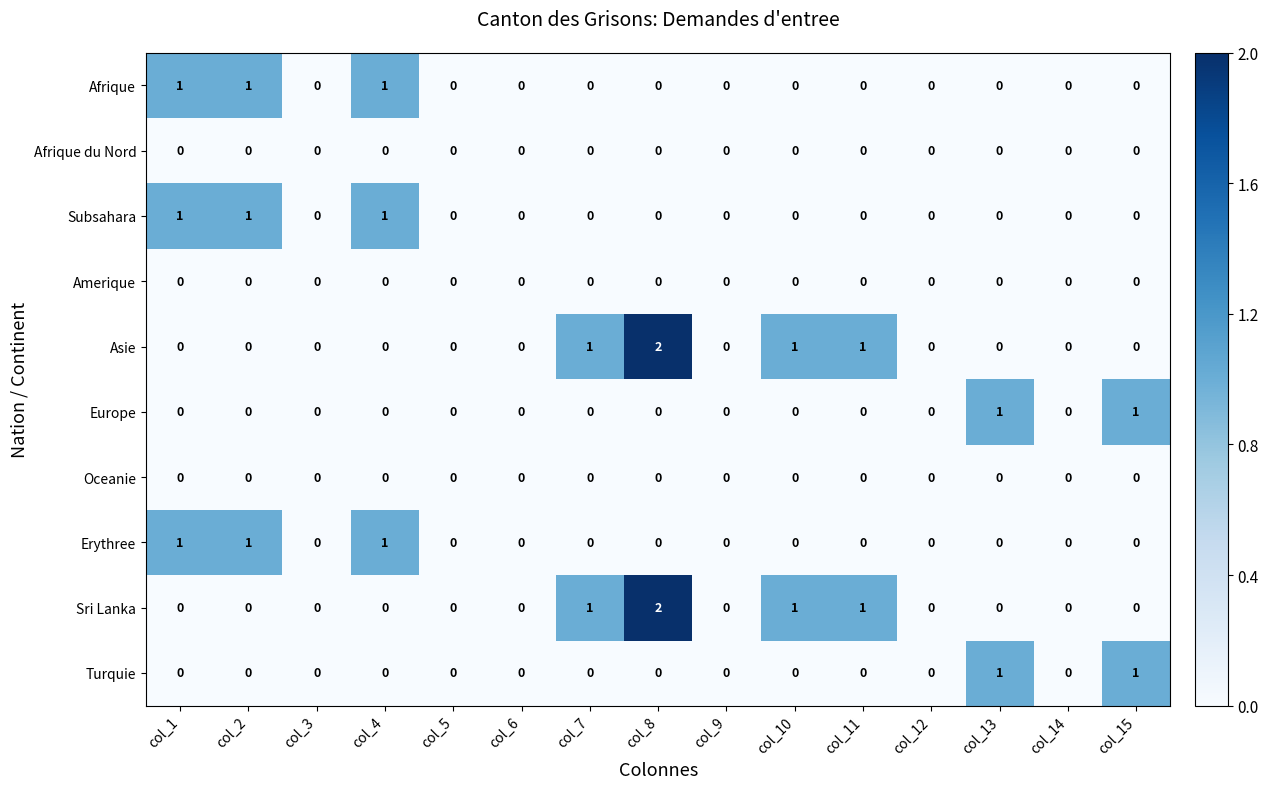

At which category is the sum across all series the highest?

col_8